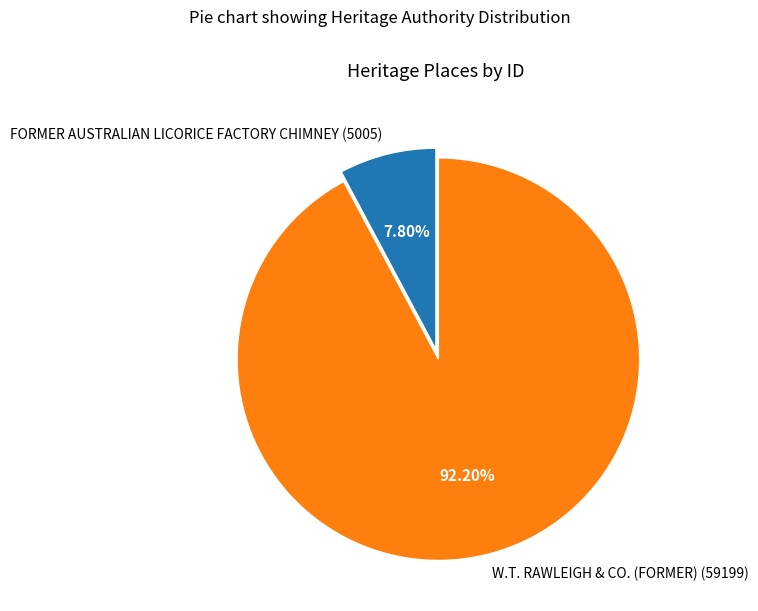

To the nearest percent, what percentage of the pie is FORMER AUSTRALIAN LICORICE FACTORY CHIMNEY (5005)?

8%